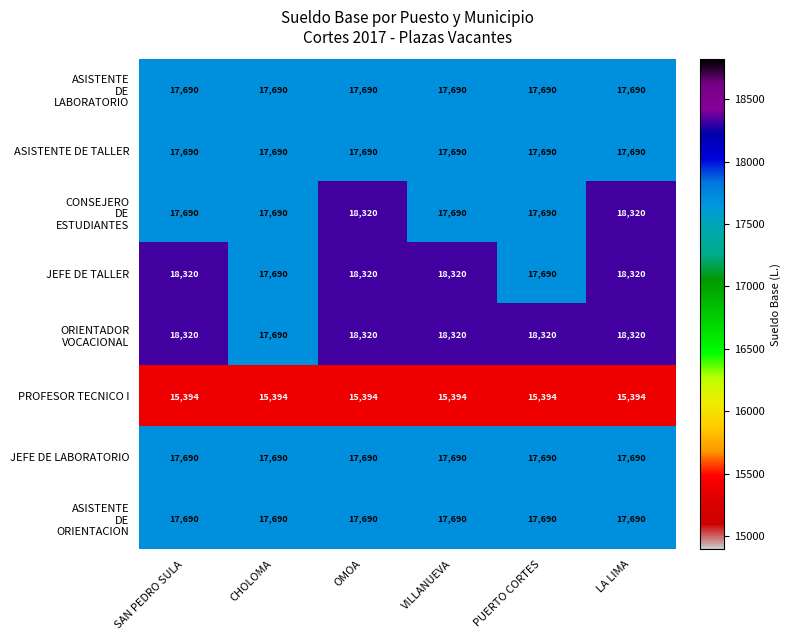

What is the approximate value of ASISTENTE DE TALLER at SAN PEDRO SULA?

17690